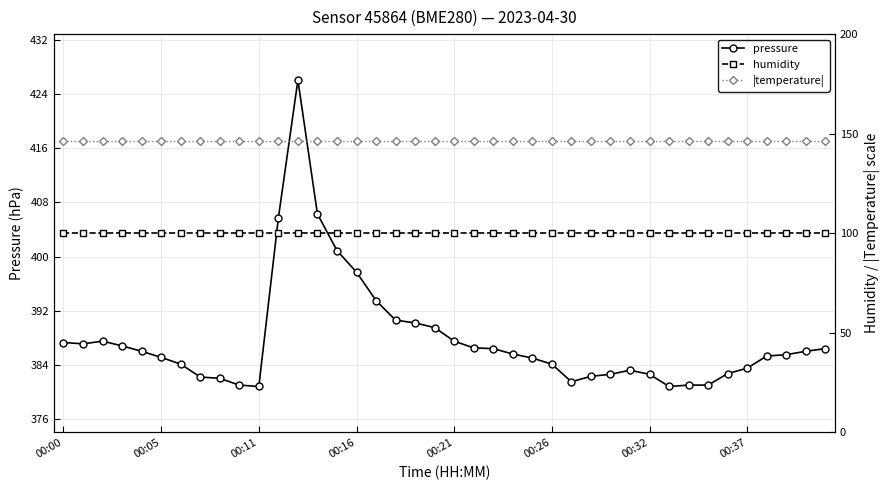

The value of pressure at 00:37 is 109.1. True or false?

False